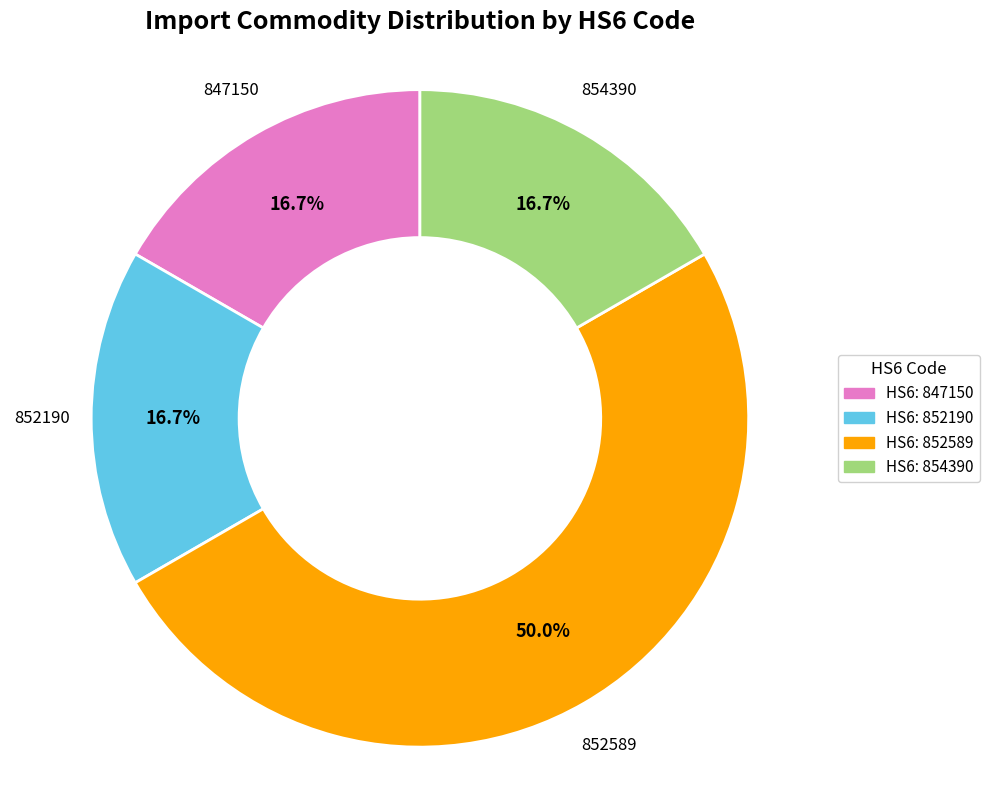

How many slices are in this pie chart?

4